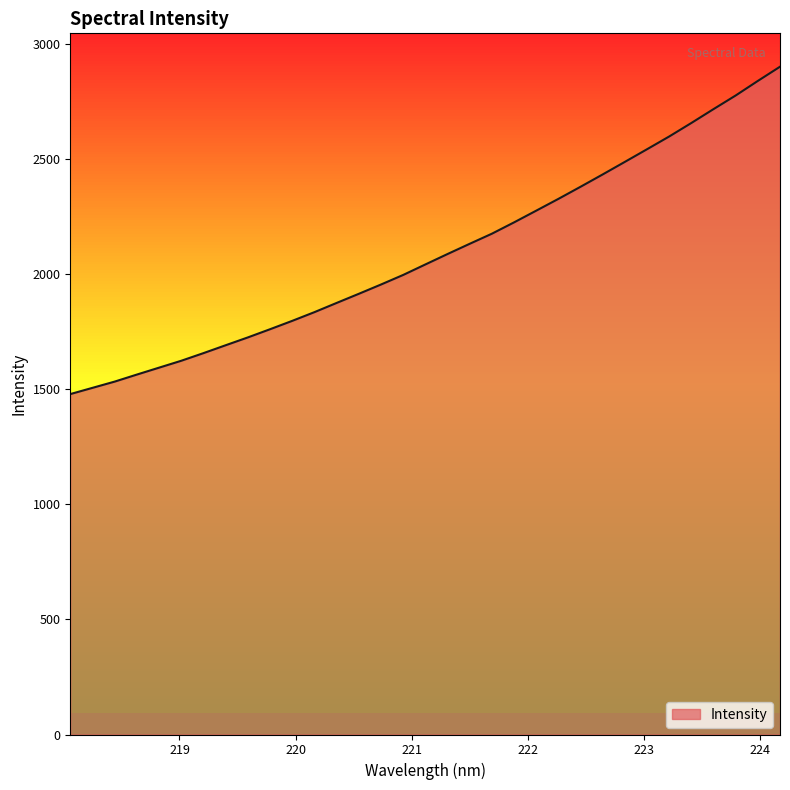

What is the smallest value displayed?

1478.4